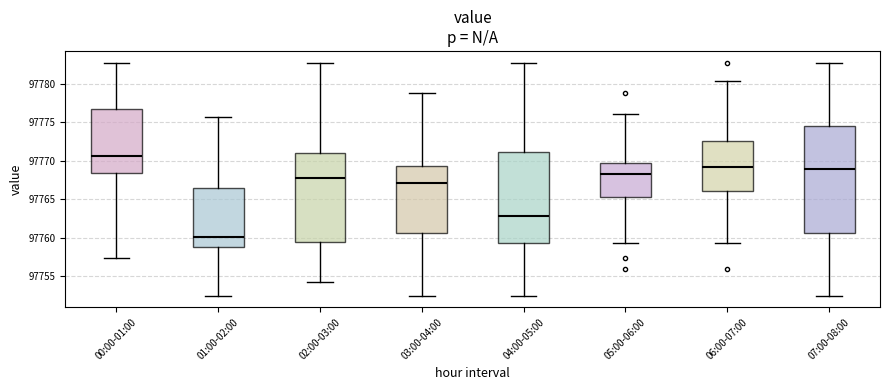

Where does the lower whisker of the box for 06:00-07:00 end on the y-axis? The values are not printed on the chart, so give them approximately, as read against the axis.

97759.5